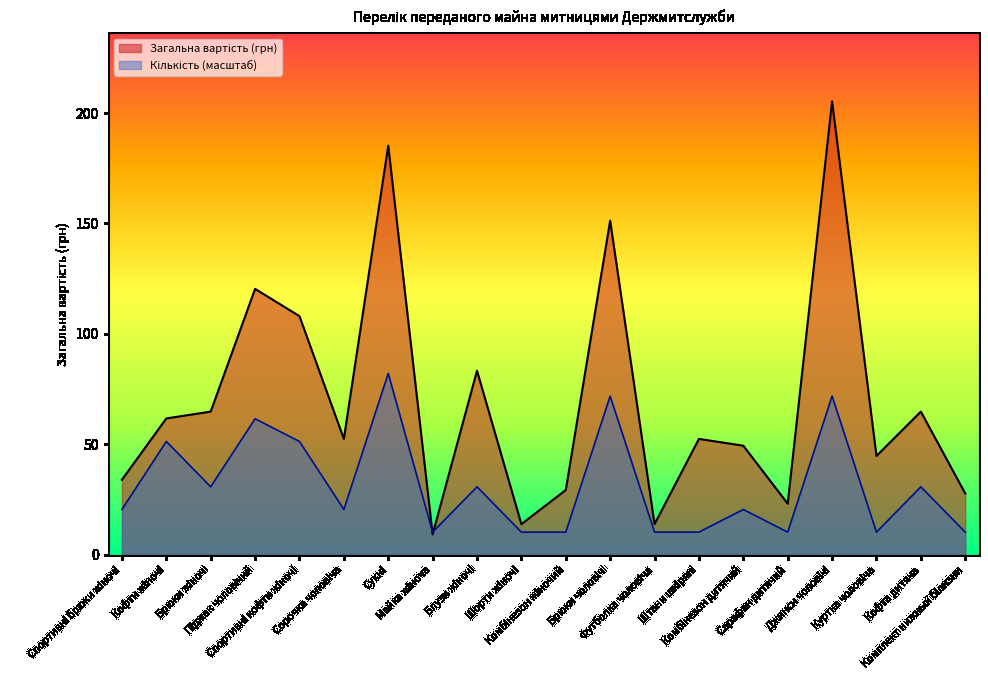

Does the chart display data point markers on the line(s)?

No